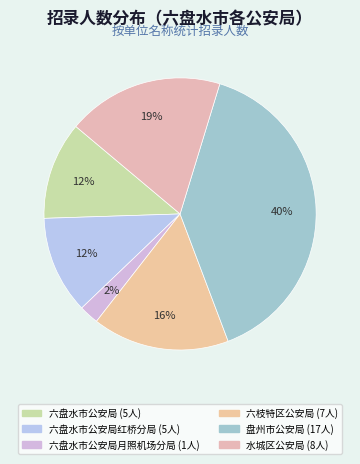

Is there a majority slice in this chart?

No